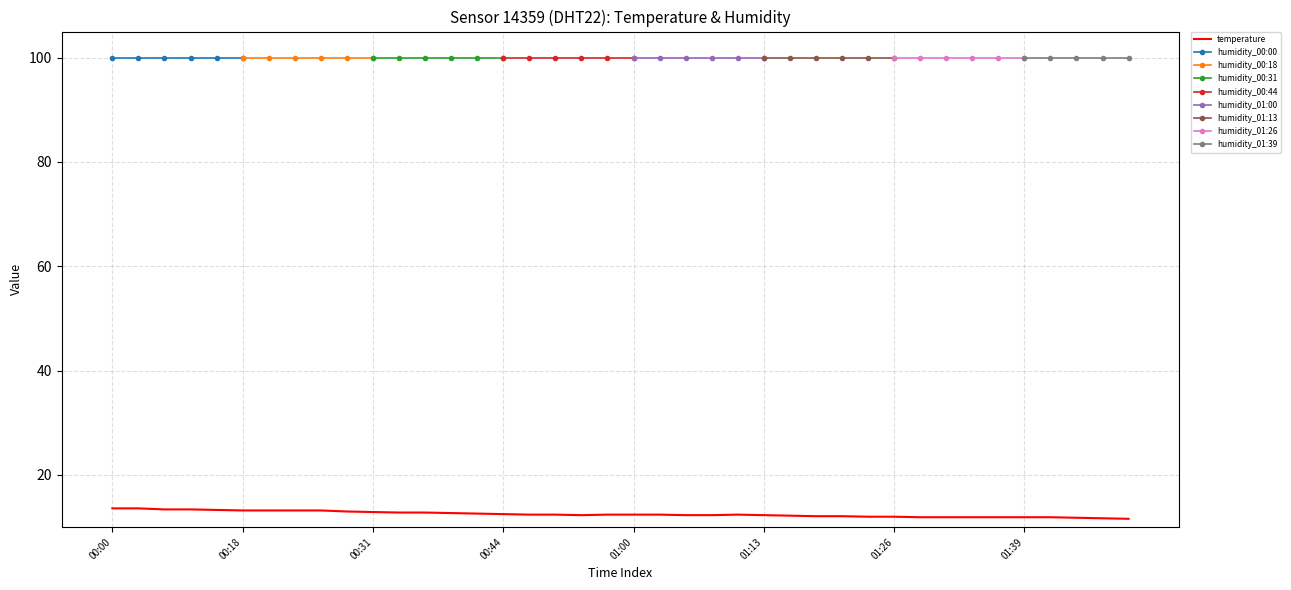

Which series has the widest spread of values?

temperature